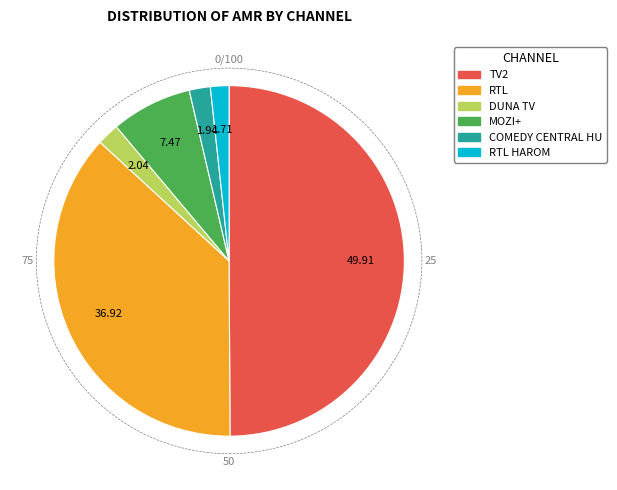

How many segments does this pie chart have?

6